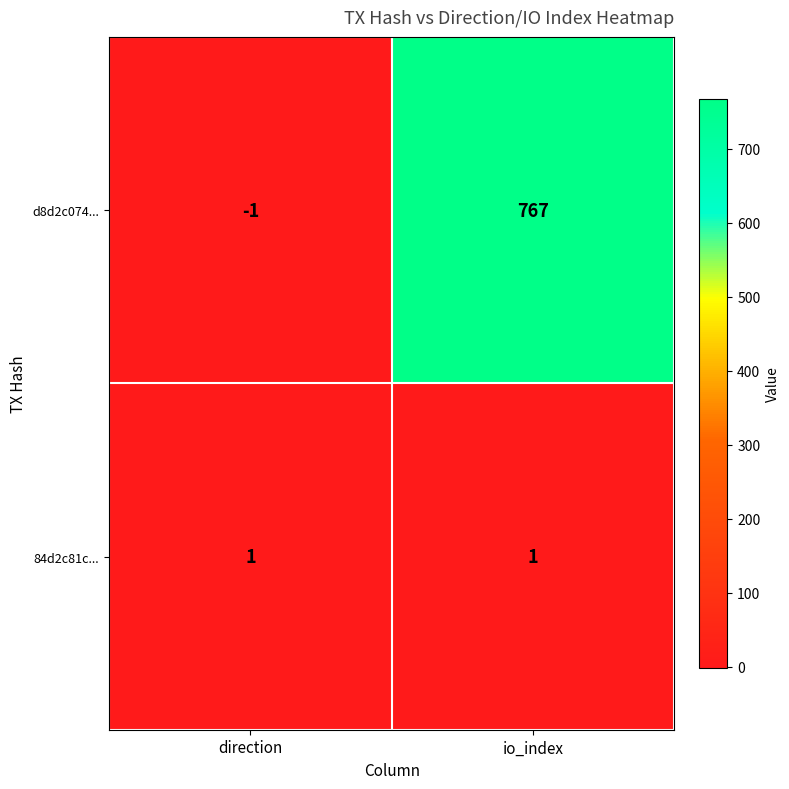

Which series has the largest total across all categories?

d8d2c074...